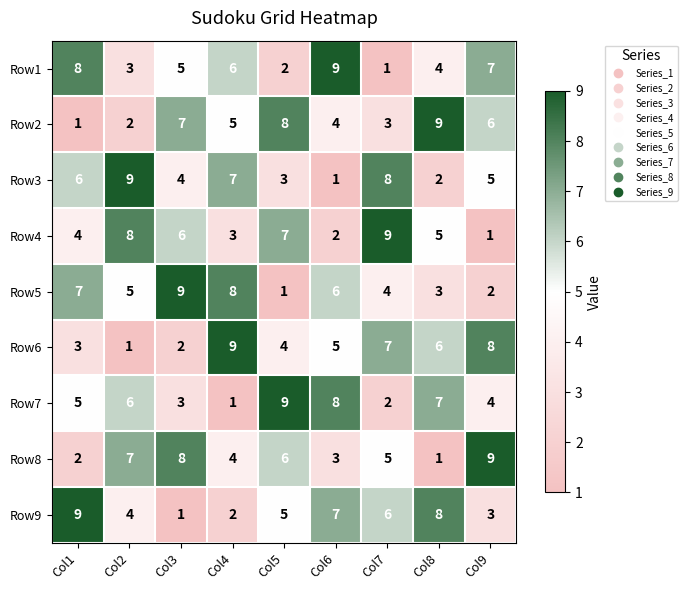

Which series changed the most between Col4 and Col9?

Row5